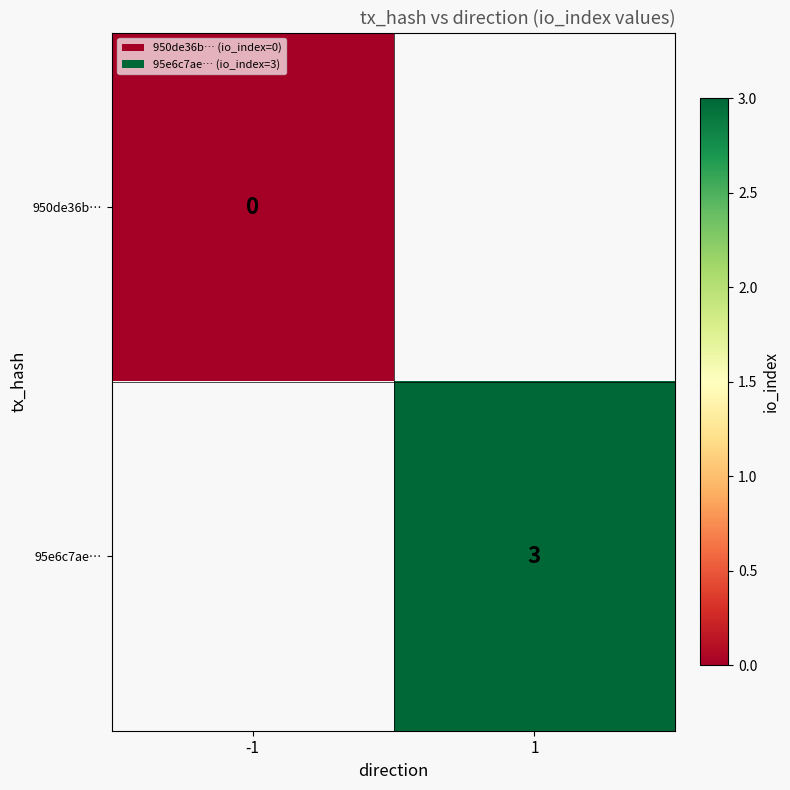

True or false: 95e6c7ae… has a value of 5 at 1.

False